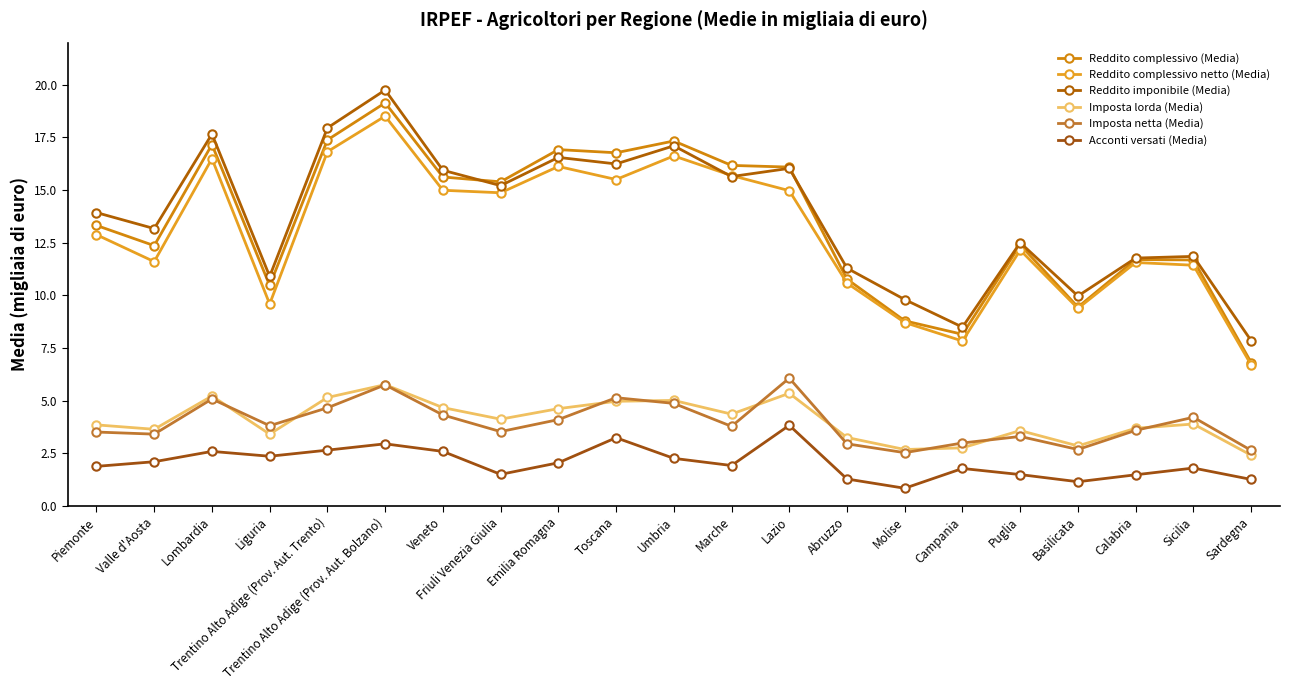

How many data points does each series have?

21